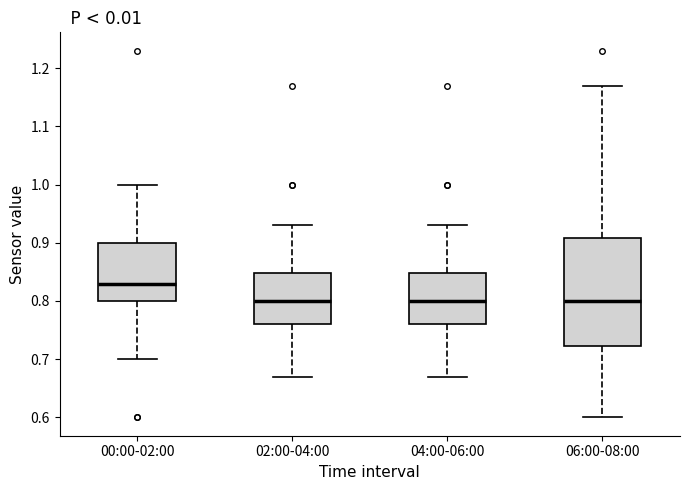

Reading left to right, read every box against the y-axis: the position of its median line, the range the box covers, and the ends of its whiskers. The values are not printed on the chart, so give them approximately, as read against the axis.

00:00-02:00: median 0.83, box 0.80 to 0.90, whiskers 0.70 to 1.00
02:00-04:00: median 0.80, box 0.76 to 0.85, whiskers 0.67 to 0.93
04:00-06:00: median 0.80, box 0.76 to 0.85, whiskers 0.67 to 0.93
06:00-08:00: median 0.80, box 0.72 to 0.91, whiskers 0.60 to 1.17